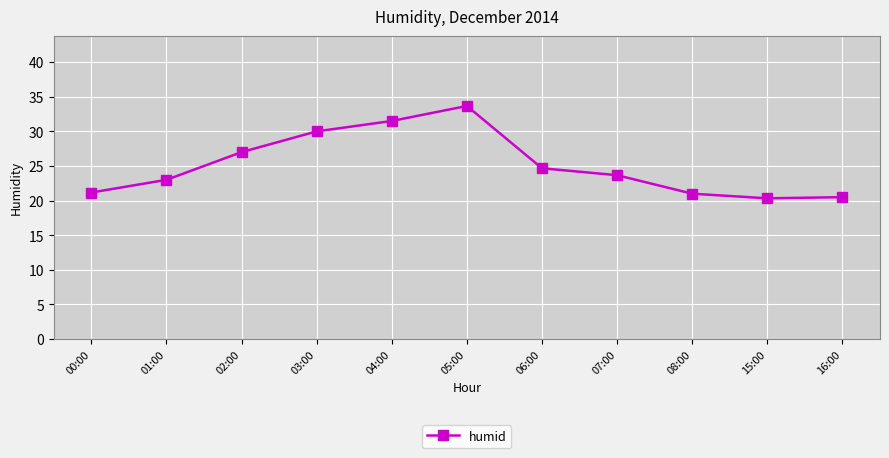

What is the value of the 5th point from the left?

31.5